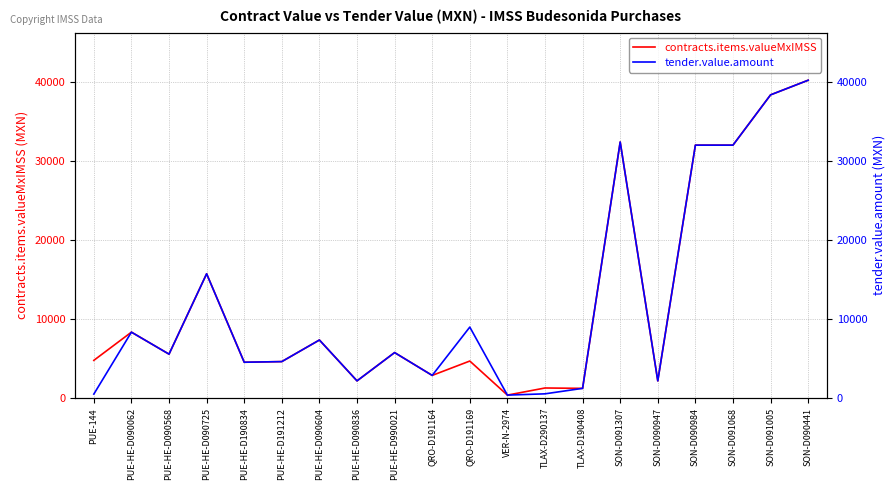

What is the maximum value shown in the chart?

40260.0